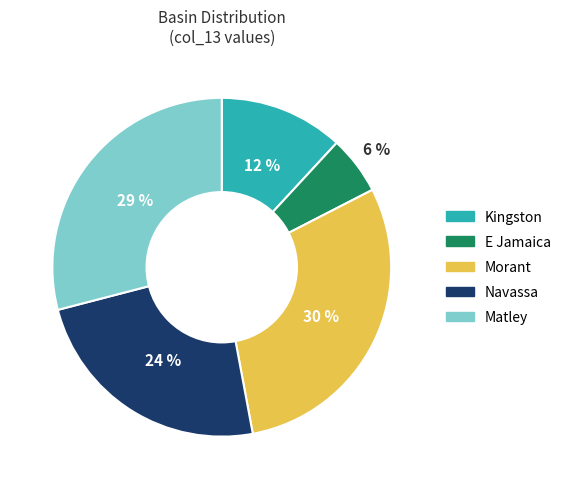

What is the ratio of the value at Navassa to the value at Matley?

0.8